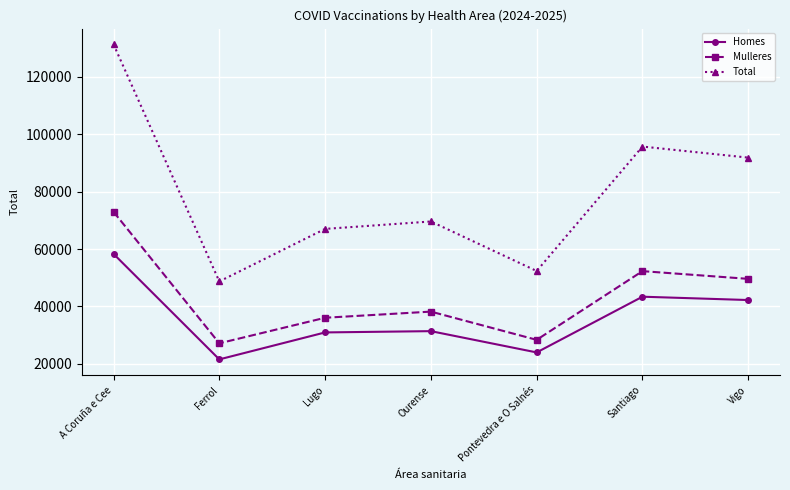

What is the difference between the Homes values at A Coruña e Cee and Lugo?

27363